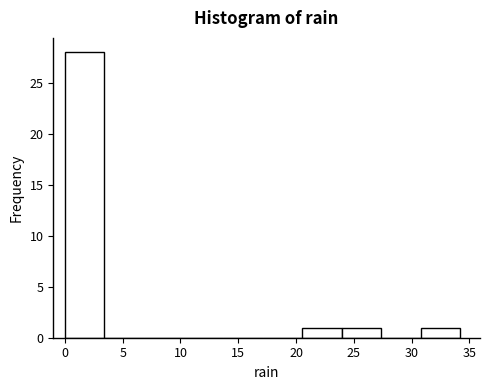

What is the height of the bar covering 0.0 to 3.5 on the x-axis? Neither the bar edges nor the heights are printed on the chart, so give them approximately, as read against the axes.

28